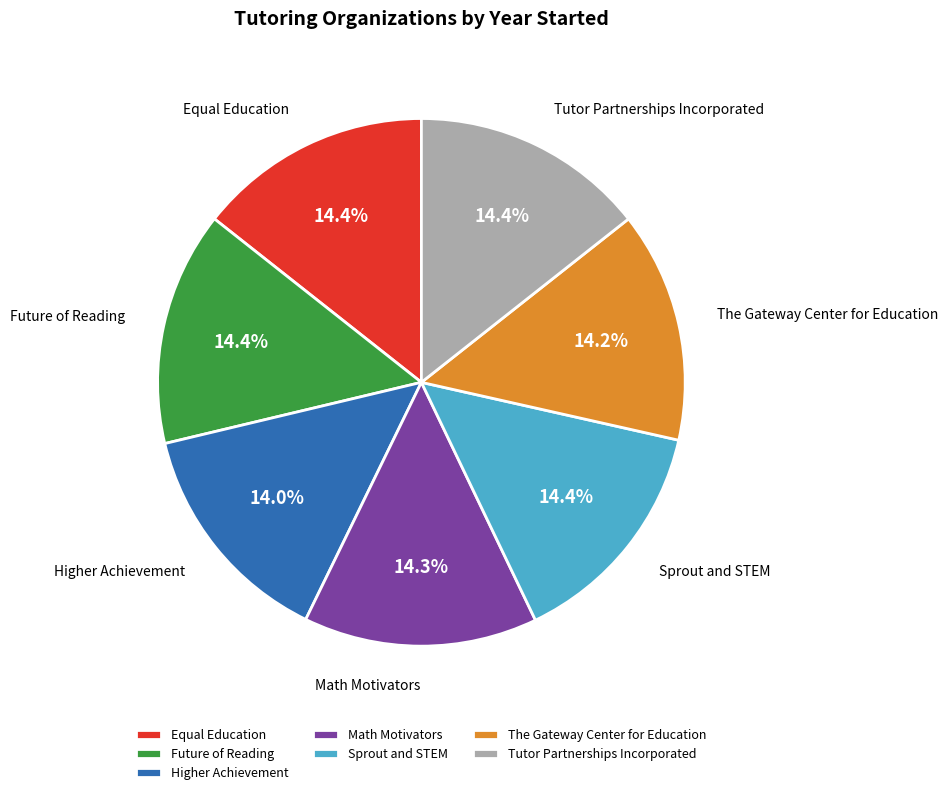

How much of the chart is everything except The Gateway Center for Education?

85.8%